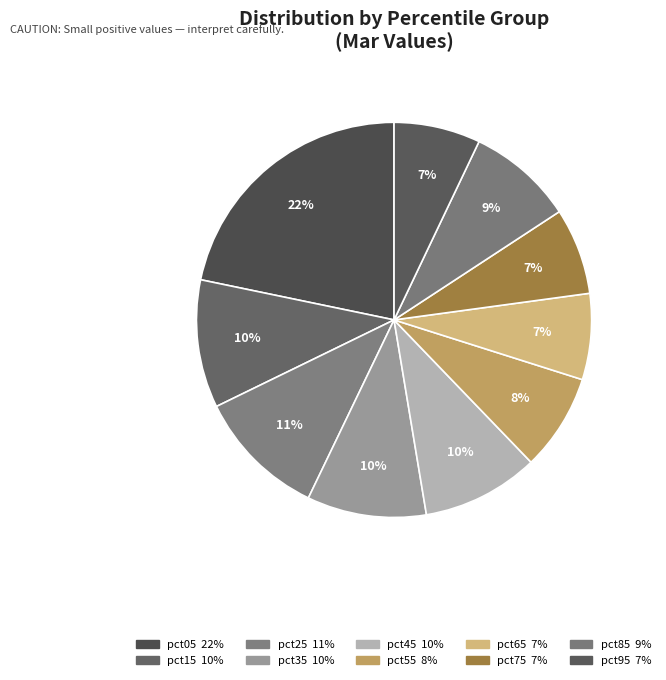

Is there any slice that represents more than half of the pie?

No